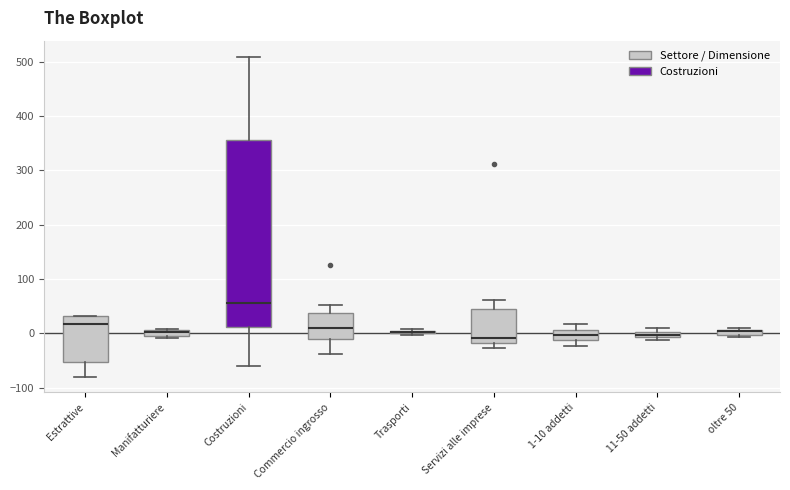

Comparing the boxes themselves (not the whiskers), which one is the tallest?

Costruzioni